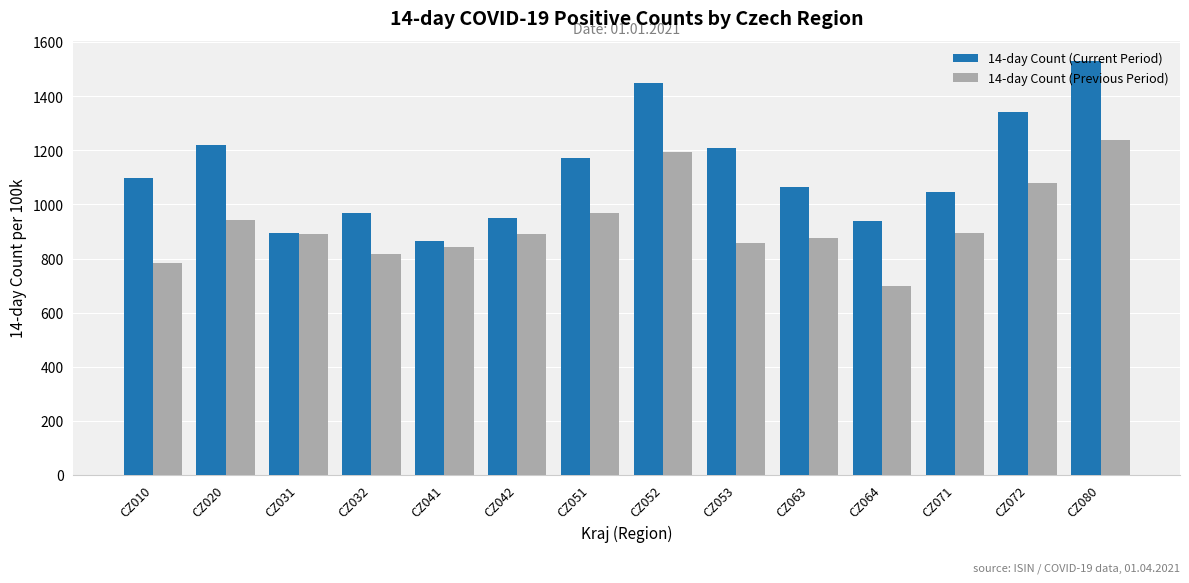

What is the sum of the 14-day Count (Current Period) values at CZ071 and CZ051?

2214.9